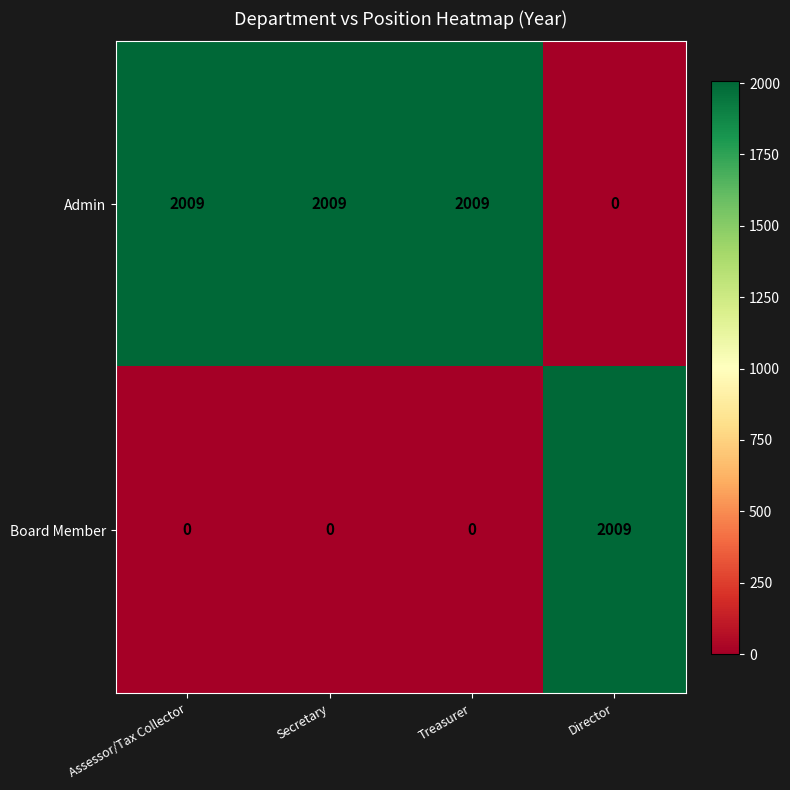

What is the sum of all Admin values?

6027